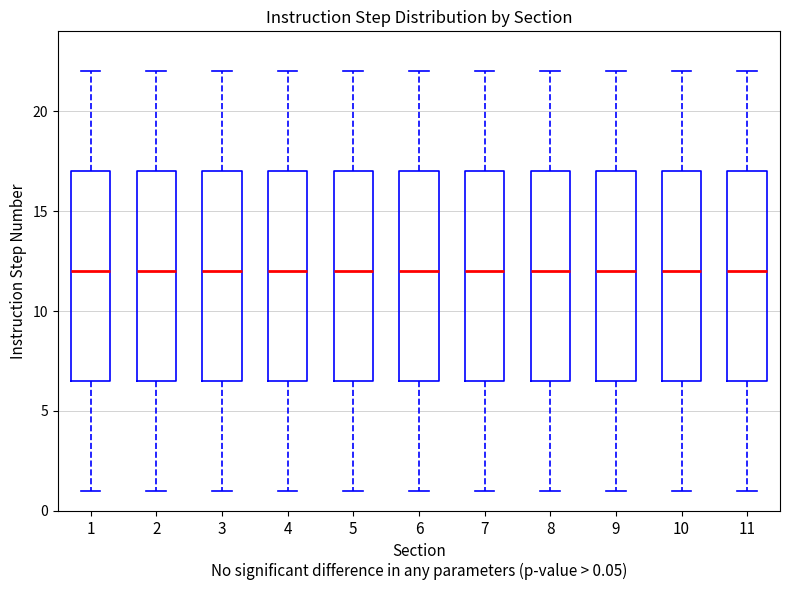

Reading left to right, transcribe this box plot: for each box, give where its median line is, the range the box spans, and where its two whiskers end, as read against the y-axis. The values are not printed on the chart, so give them approximately, as read against the axis.

1: median 12.0, box 6.5 to 17.0, whiskers 1.0 to 22.0
2: median 12.0, box 6.5 to 17.0, whiskers 1.0 to 22.0
3: median 12.0, box 6.5 to 17.0, whiskers 1.0 to 22.0
4: median 12.0, box 6.5 to 17.0, whiskers 1.0 to 22.0
5: median 12.0, box 6.5 to 17.0, whiskers 1.0 to 22.0
6: median 12.0, box 6.5 to 17.0, whiskers 1.0 to 22.0
7: median 12.0, box 6.5 to 17.0, whiskers 1.0 to 22.0
8: median 12.0, box 6.5 to 17.0, whiskers 1.0 to 22.0
9: median 12.0, box 6.5 to 17.0, whiskers 1.0 to 22.0
10: median 12.0, box 6.5 to 17.0, whiskers 1.0 to 22.0
11: median 12.0, box 6.5 to 17.0, whiskers 1.0 to 22.0